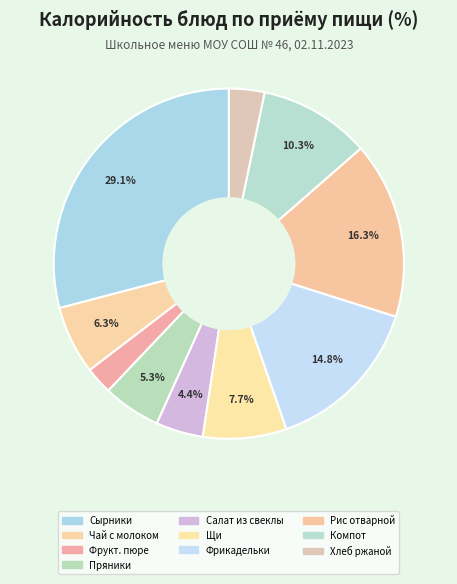

How many segments does this pie chart have?

10